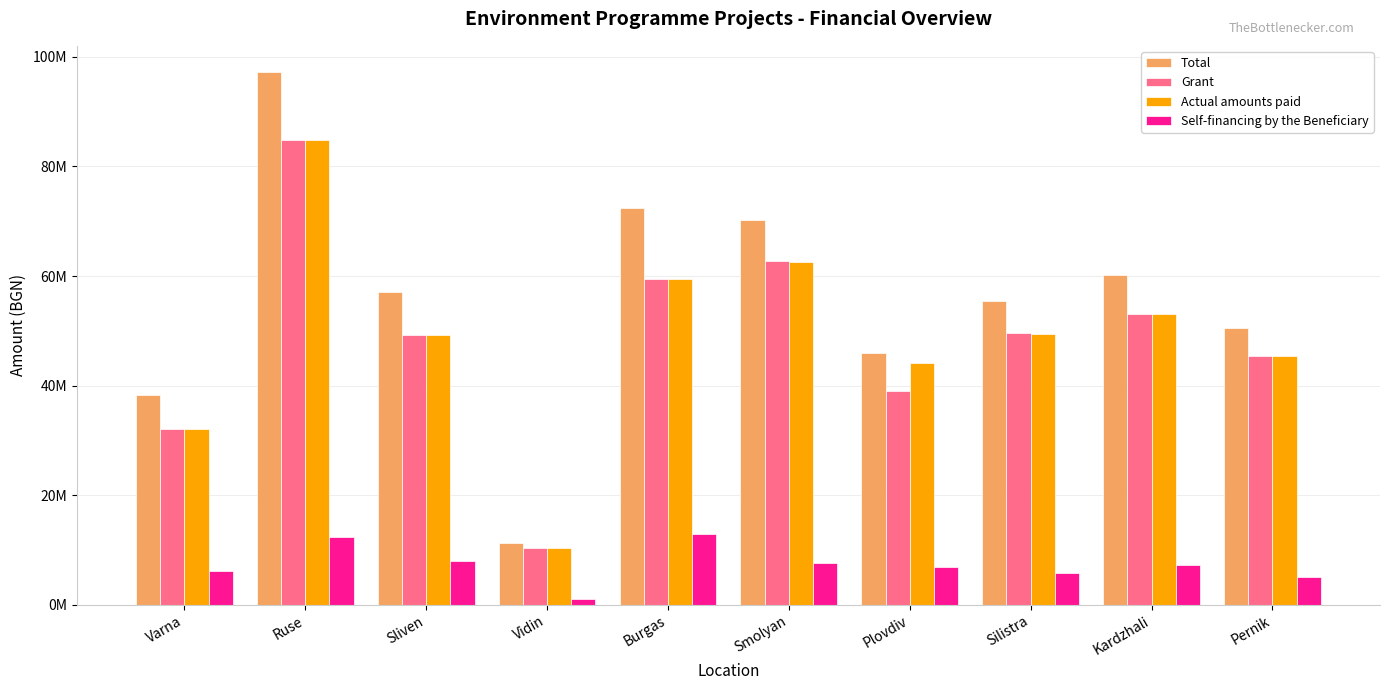

True or false: Self-financing by the Beneficiary has a value of 12338774.8 at Ruse.

True